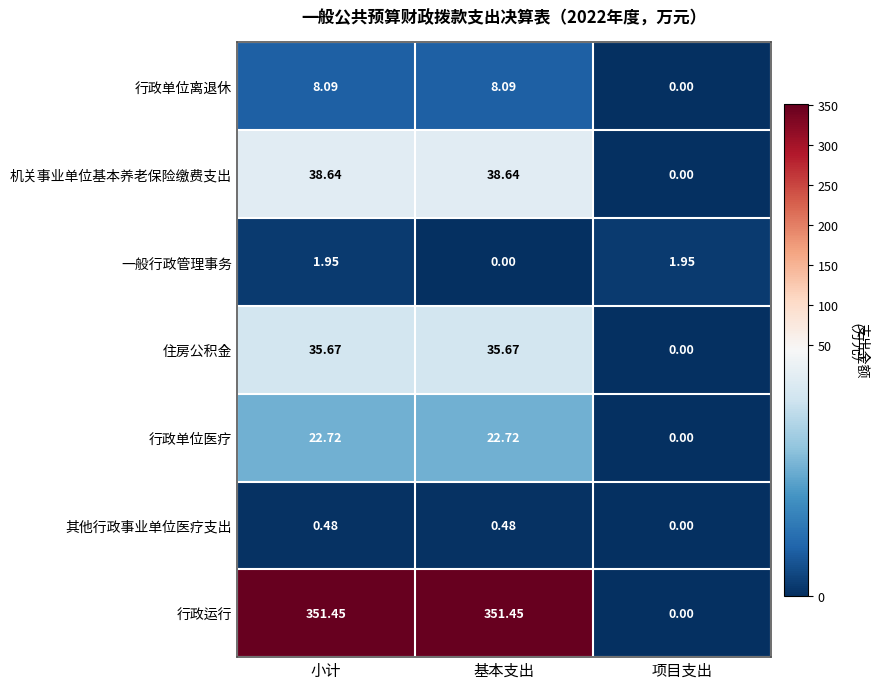

Which category has the lowest value in the 一般行政管理事务 series?

基本支出